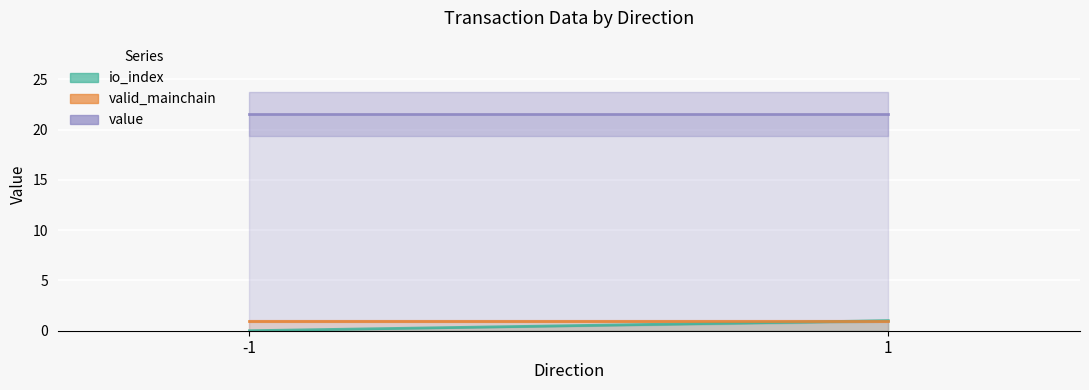

List the labels in order of valid_mainchain value, largest first.

-1, 1